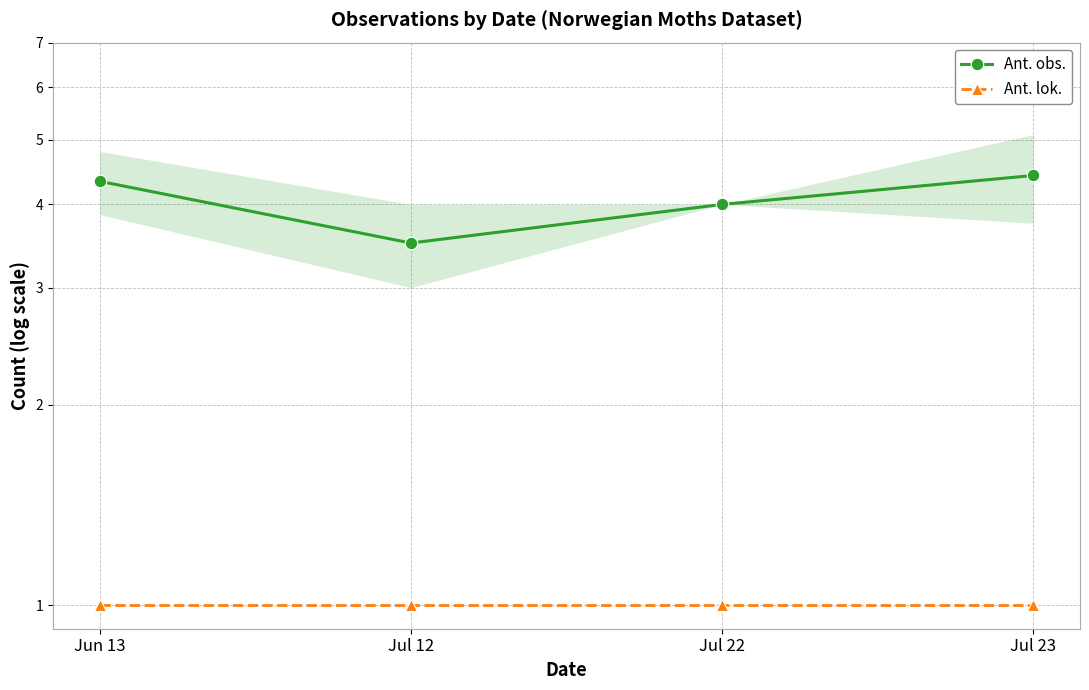

What is the difference between the highest and lowest values at Jul 22?

3.0